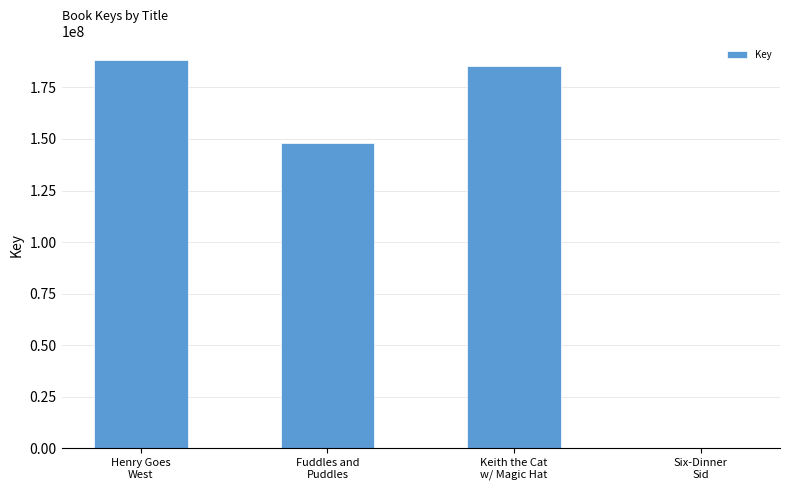

The chart shows a value of 264022440 at Fuddles and
Puddles. True or false?

False